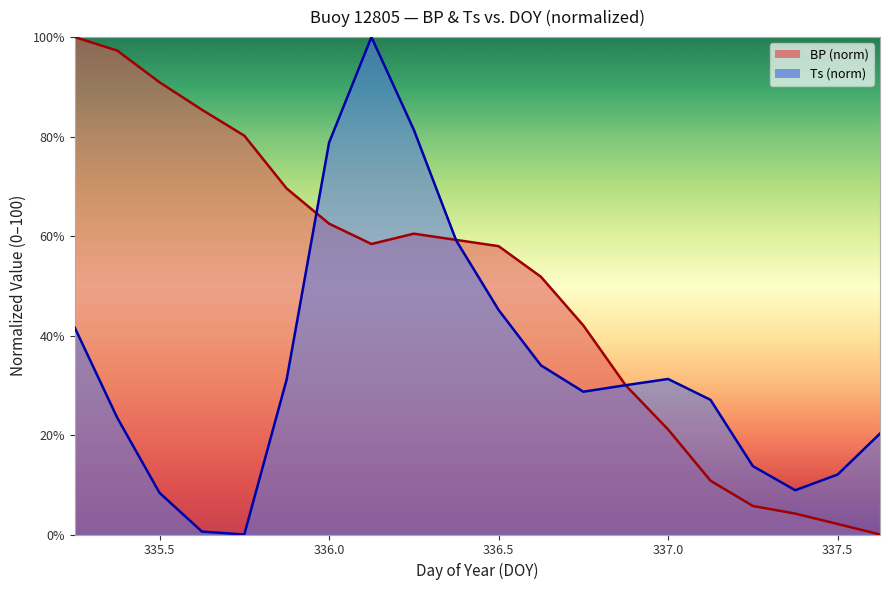

Does the chart have visible grid lines?

No